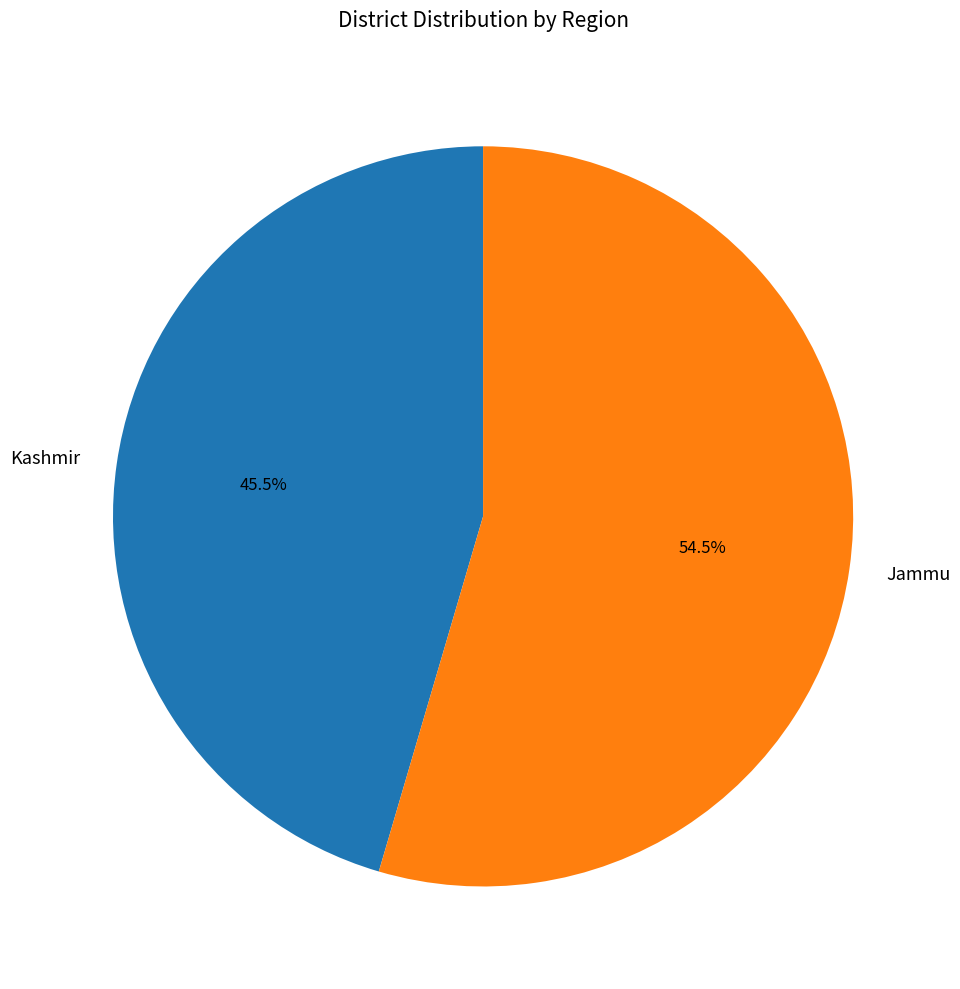

Which slice represents more than half of the pie?

Jammu